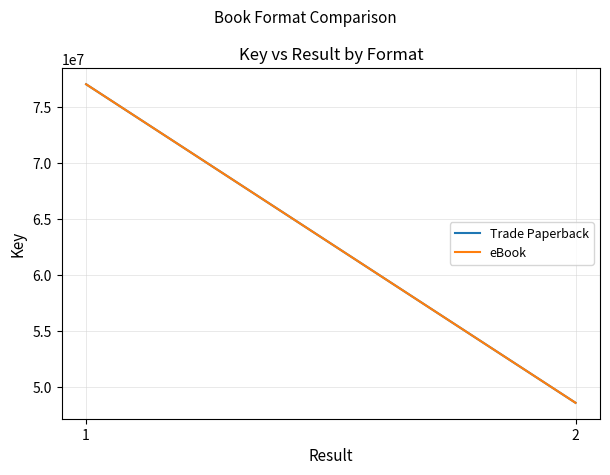

Count the eBook values in the range 48603392 to 77055964.

2